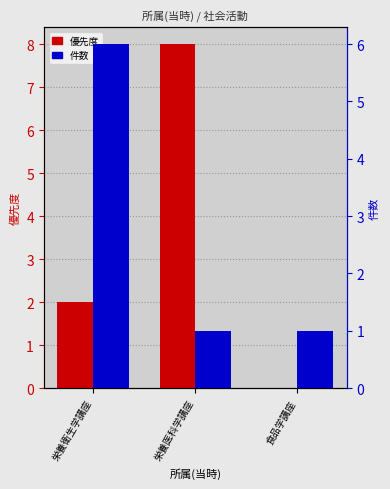

What position from the left is 栄養衛生学講座?

1